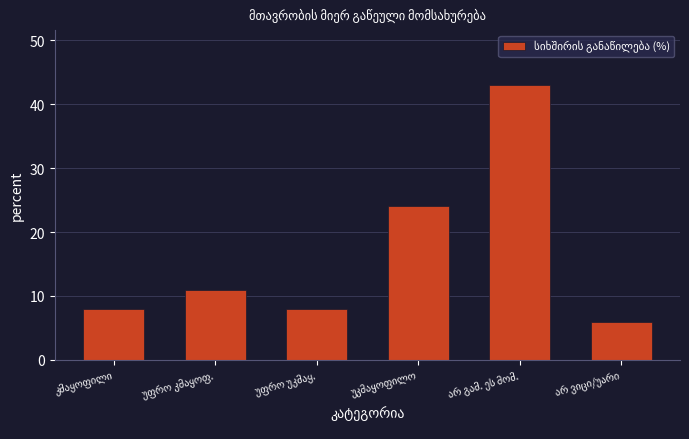

What is the value of the 4th bar from the left?

24